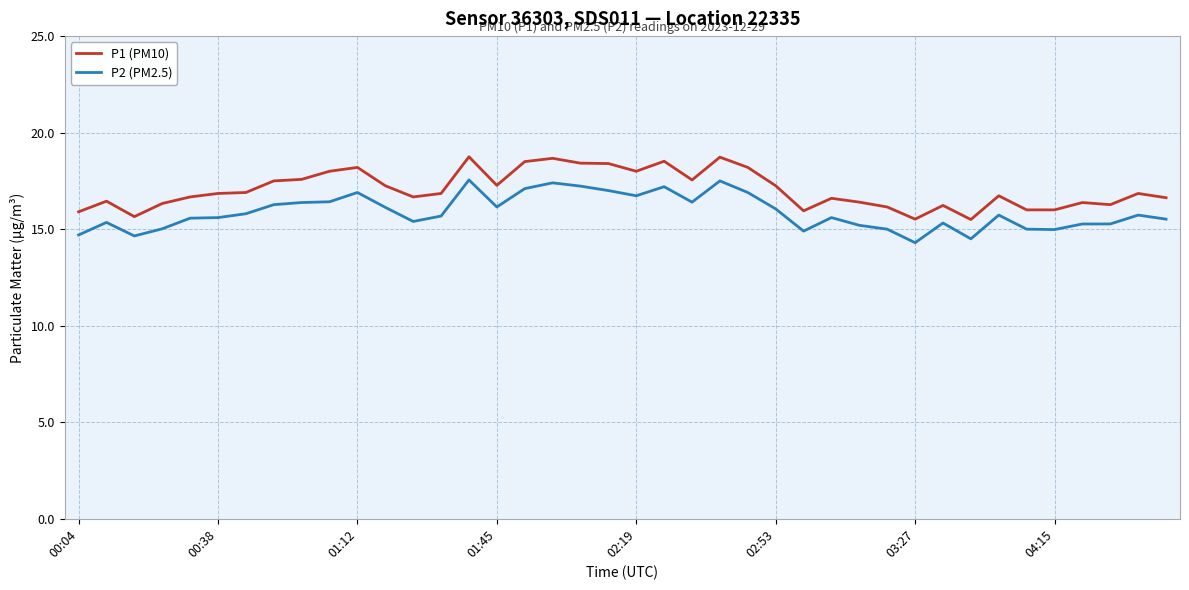

True or false: P2 (PM2.5) and P1 (PM10) cross at least once.

False